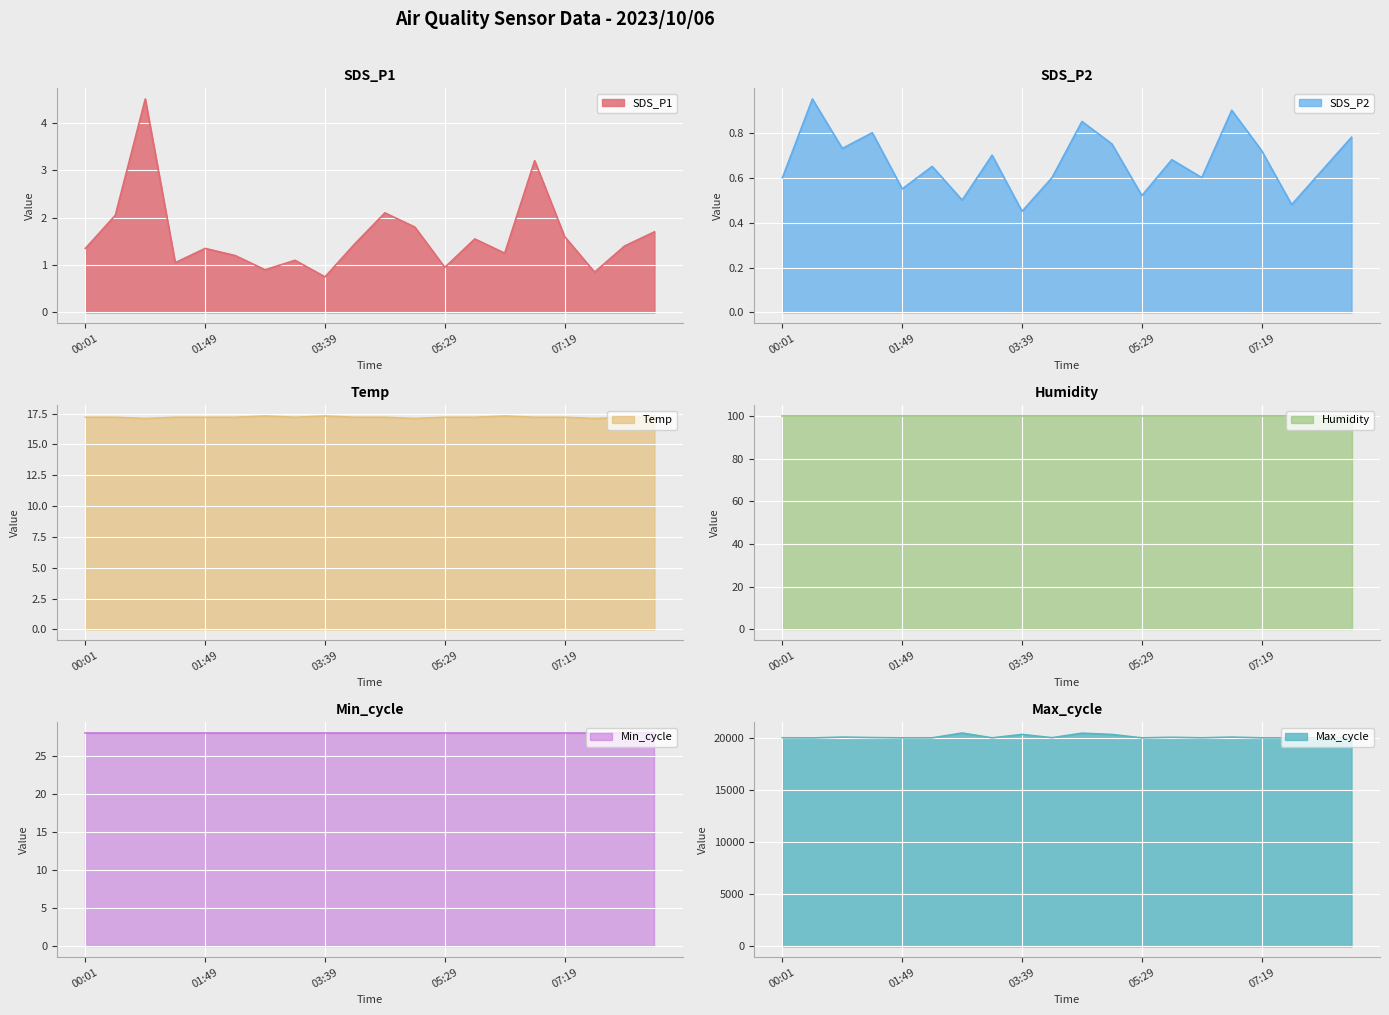

What is the difference between the second highest and second lowest values in the SDS_P2 series?

0.4